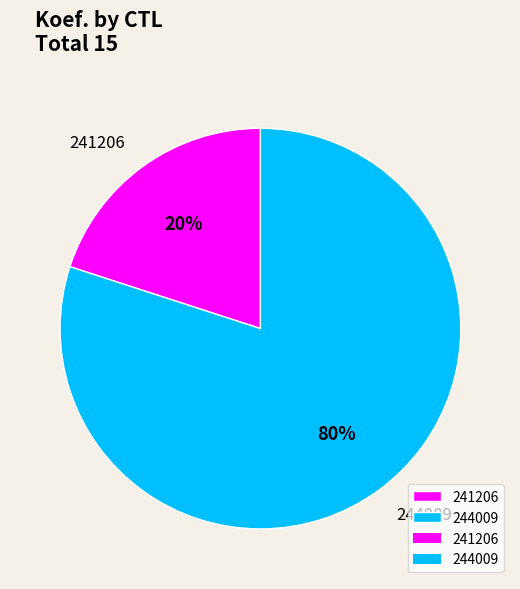

Which category has the smallest portion of the pie?

241206